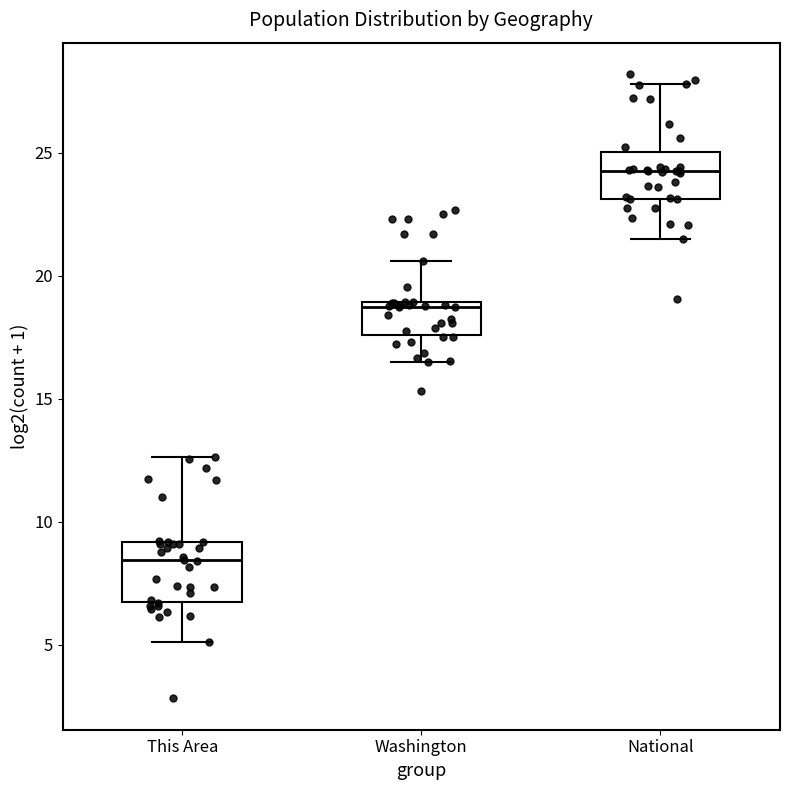

Where does the lower whisker of the box for Washington end on the y-axis? The values are not printed on the chart, so give them approximately, as read against the axis.

16.5